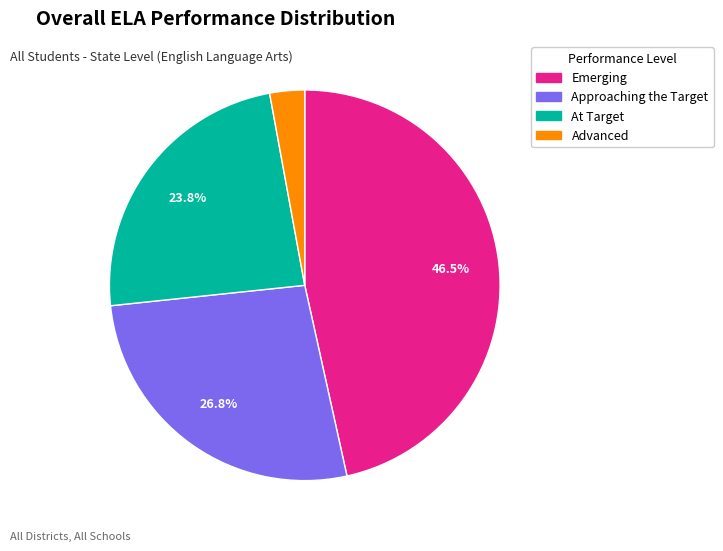

To the nearest percent, what is the difference between the Advanced and At Target slice percentages?

21%